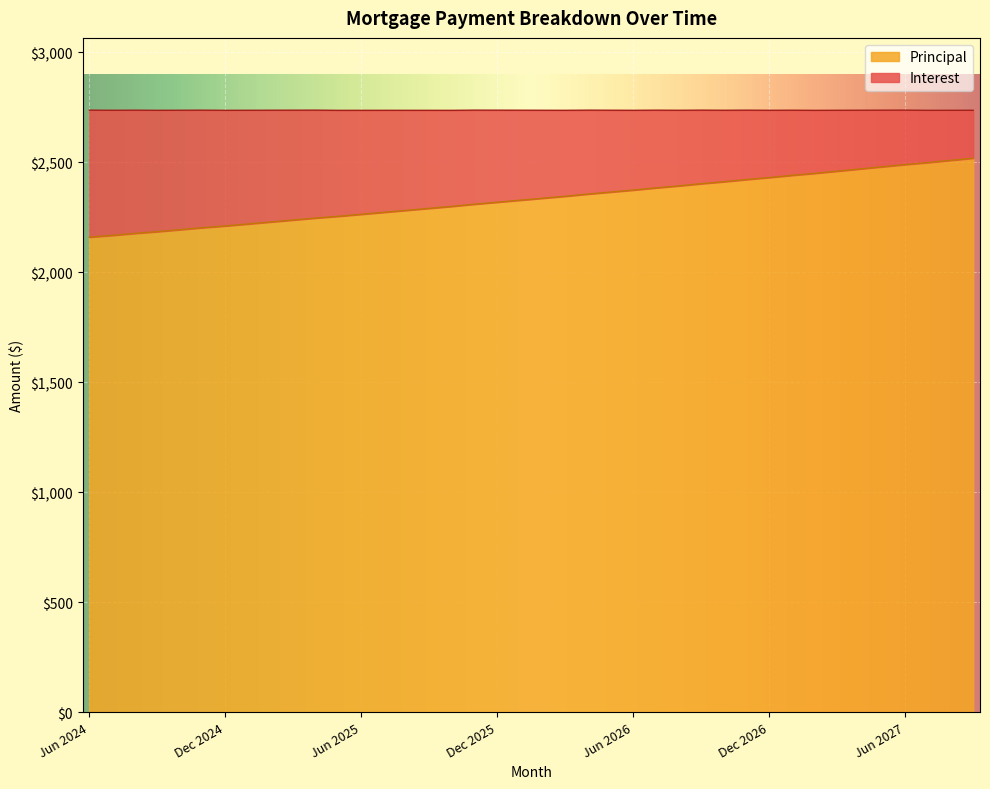

List the labels in order of value, largest first.

Sep 2027, Aug 2027, Jul 2027, Jun 2027, May 2027, Apr 2027, Mar 2027, Feb 2027, Jan 2027, Dec 2026, Nov 2026, Oct 2026, Sep 2026, Aug 2026, Jul 2026, Jun 2026, May 2026, Apr 2026, Mar 2026, Feb 2026, Jan 2026, Dec 2025, Nov 2025, Oct 2025, Sep 2025, Aug 2025, Jul 2025, Jun 2025, May 2025, Apr 2025, Mar 2025, Feb 2025, Jan 2025, Dec 2024, Nov 2024, Oct 2024, Sep 2024, Aug 2024, Jul 2024, Jun 2024